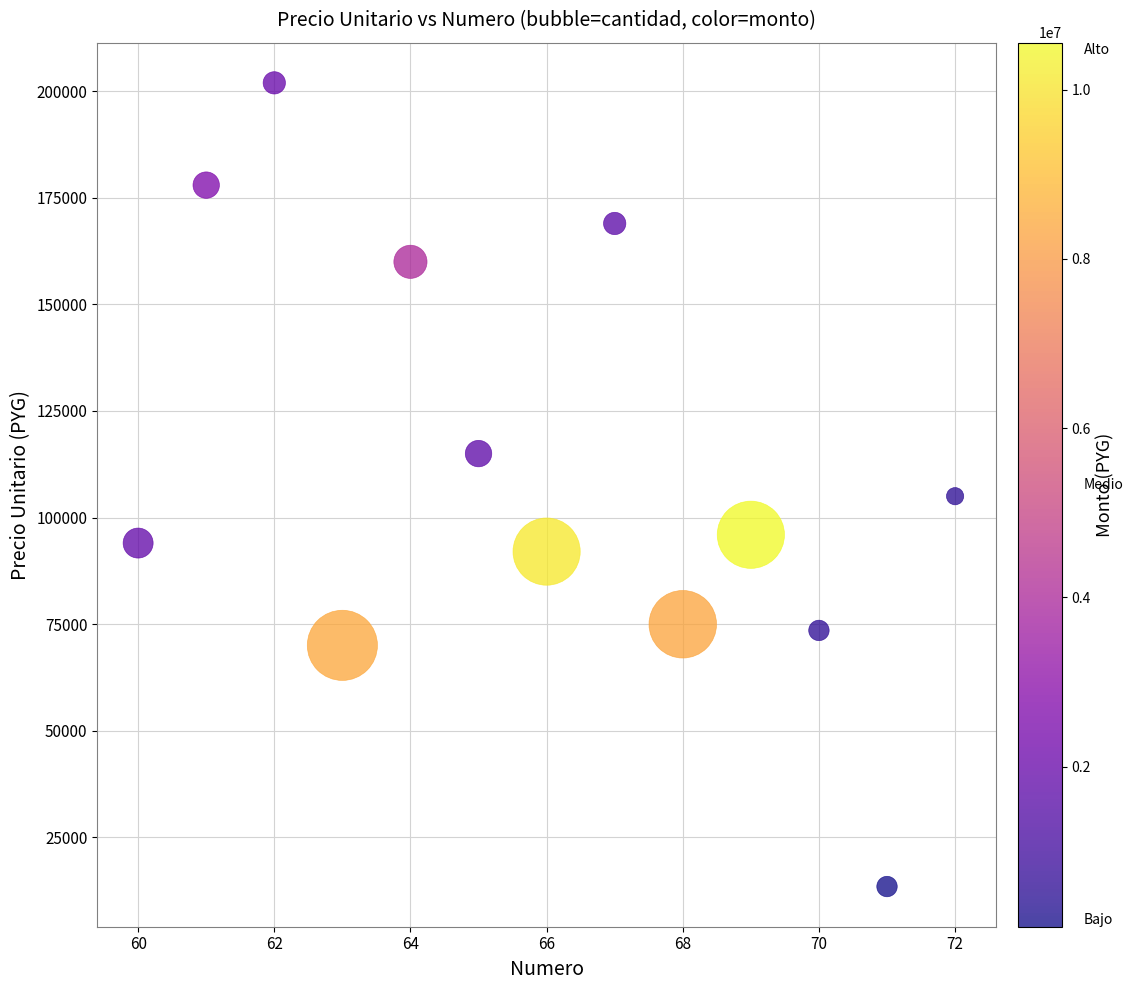

What is the range of Y values (max minus min)?

188600